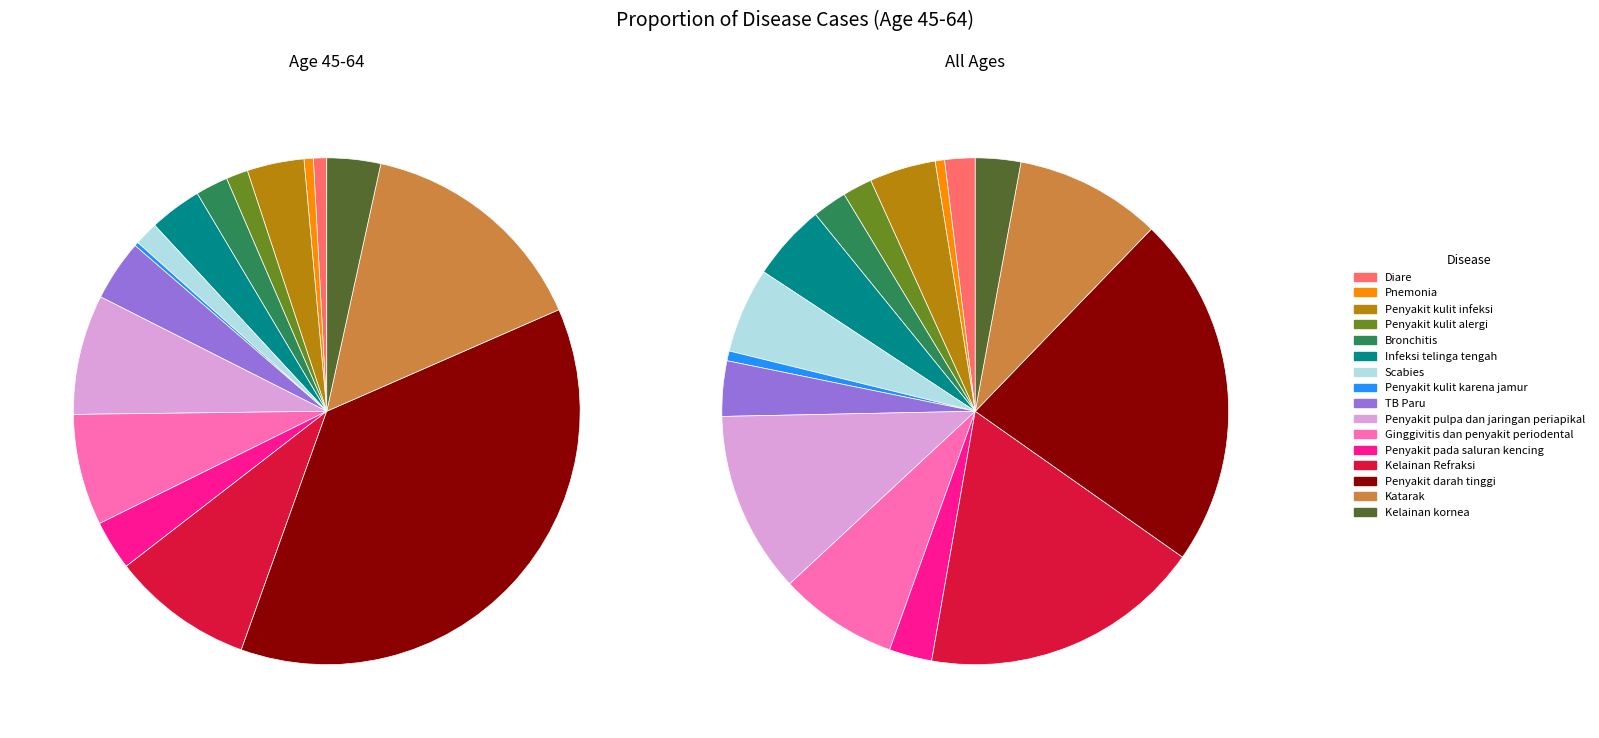

The Penyakit kulit karena jamur slice represents 0% of the pie. True or false?

True